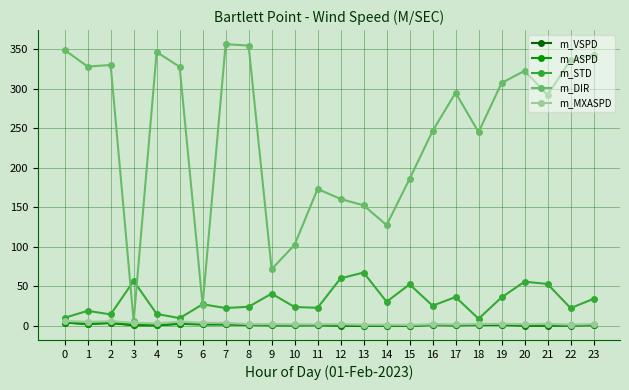

Which series has the largest total across all categories?

m_DIR